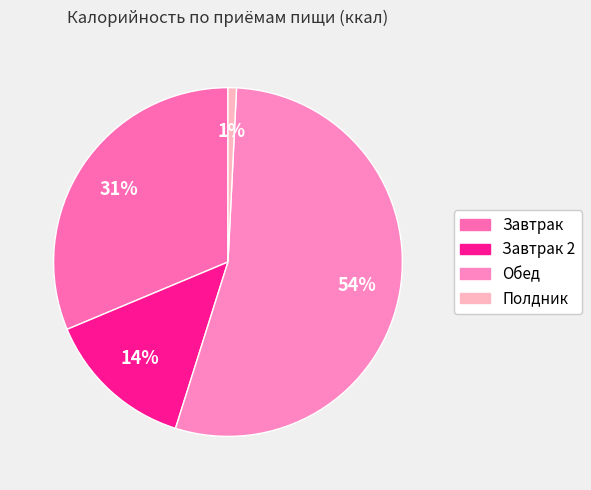

Rank the categories by value from lowest to highest.

Полдник, Завтрак 2, Завтрак, Обед